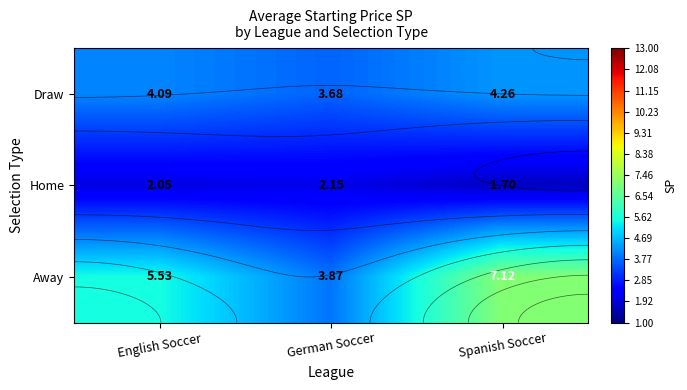

What is the sum of the Home values at English Soccer and Spanish Soccer?

3.7